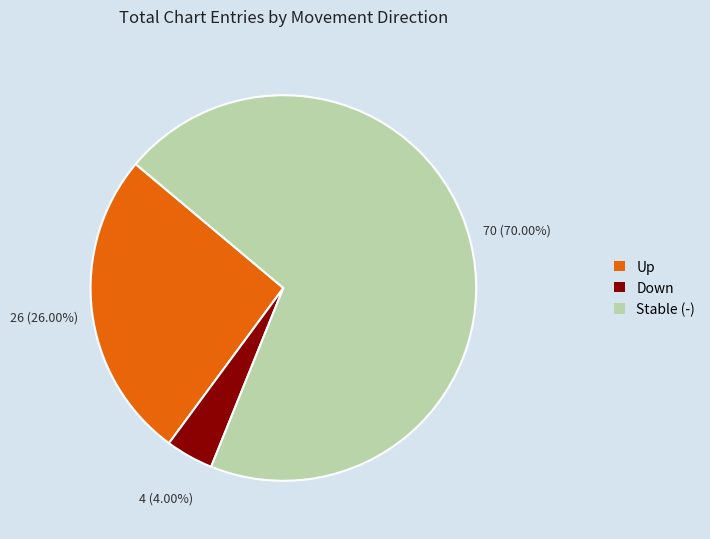

Is there a majority slice in this chart?

Yes